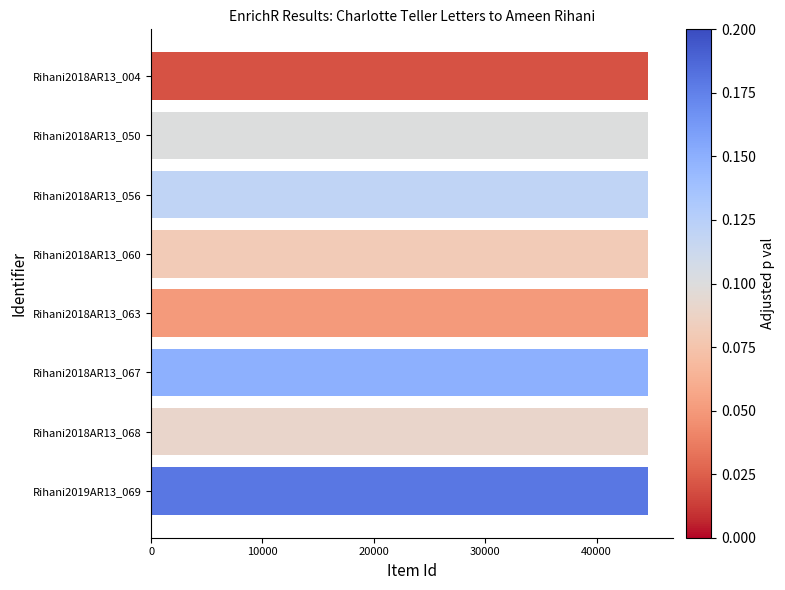

What is the sum of the values at Rihani2018AR13_056 and Rihani2018AR13_067?

89239